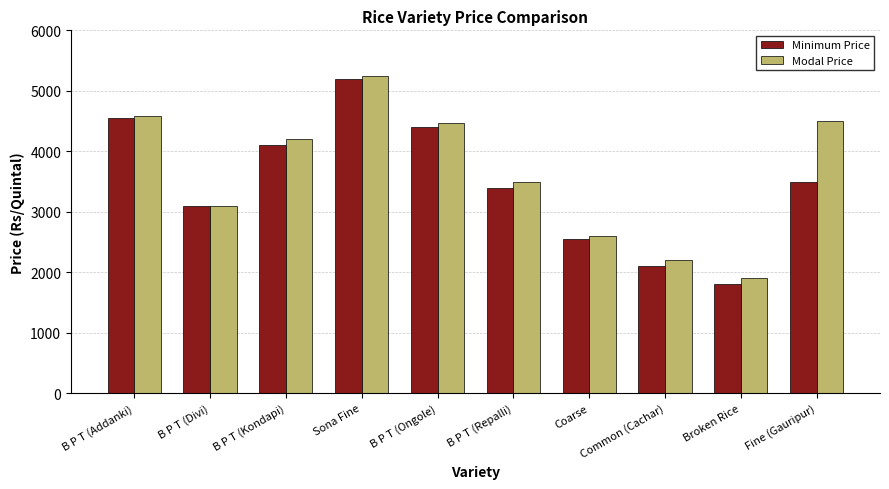

At which label is Minimum Price closest to 3500?

Fine (Gauripur)